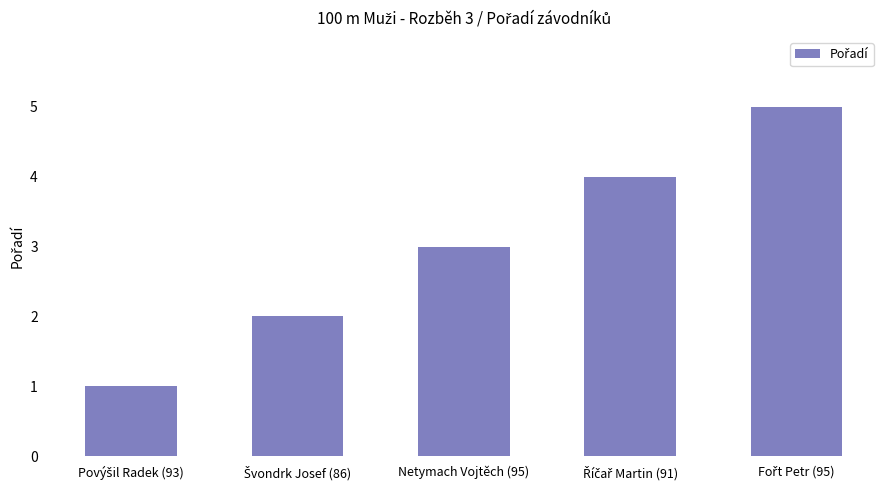

What position from the right is Netymach Vojtěch (95)?

3